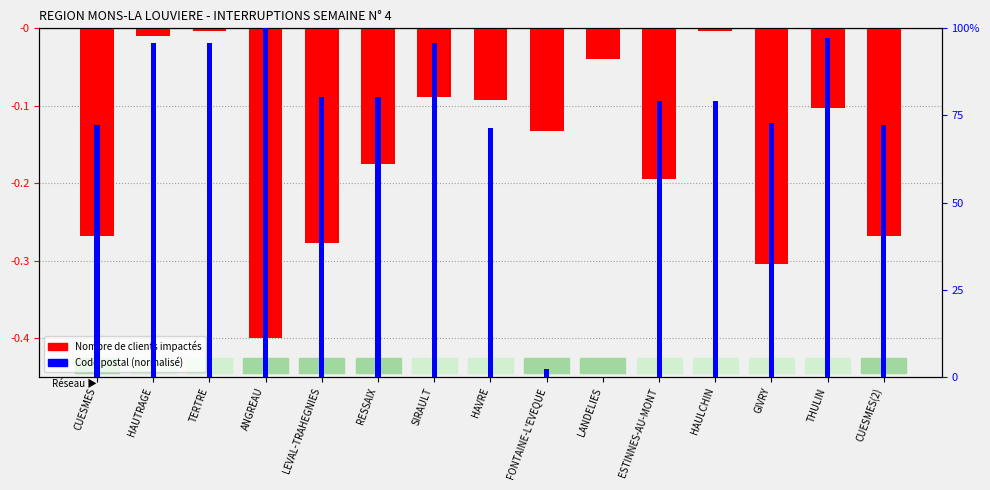

Read the Nombre de clients impactés value at LEVAL-TRAHEGNIES.

-0.3